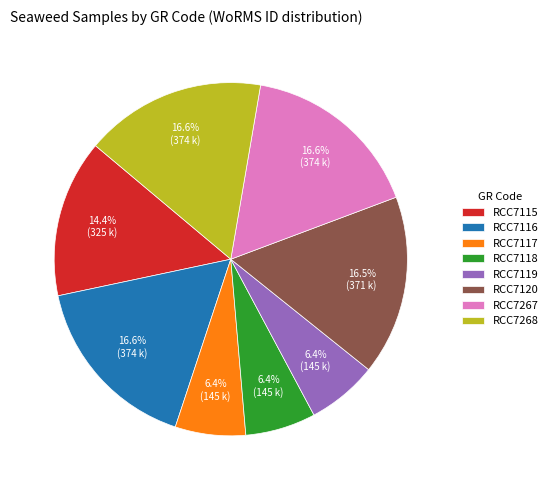

Does any single category account for the majority?

No